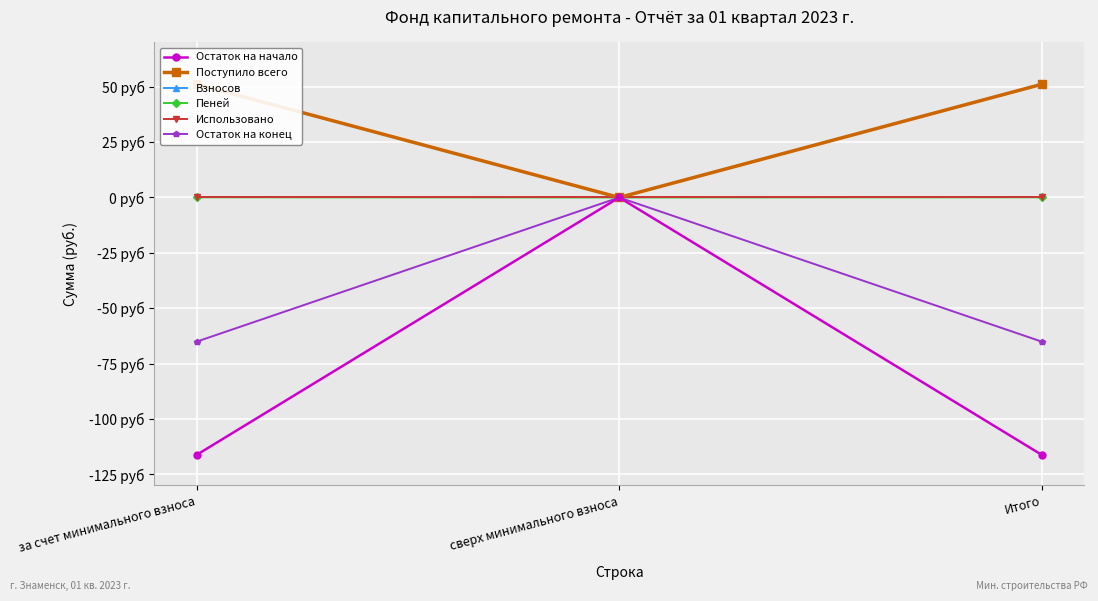

What is the minimum value shown in the chart?

-116.2